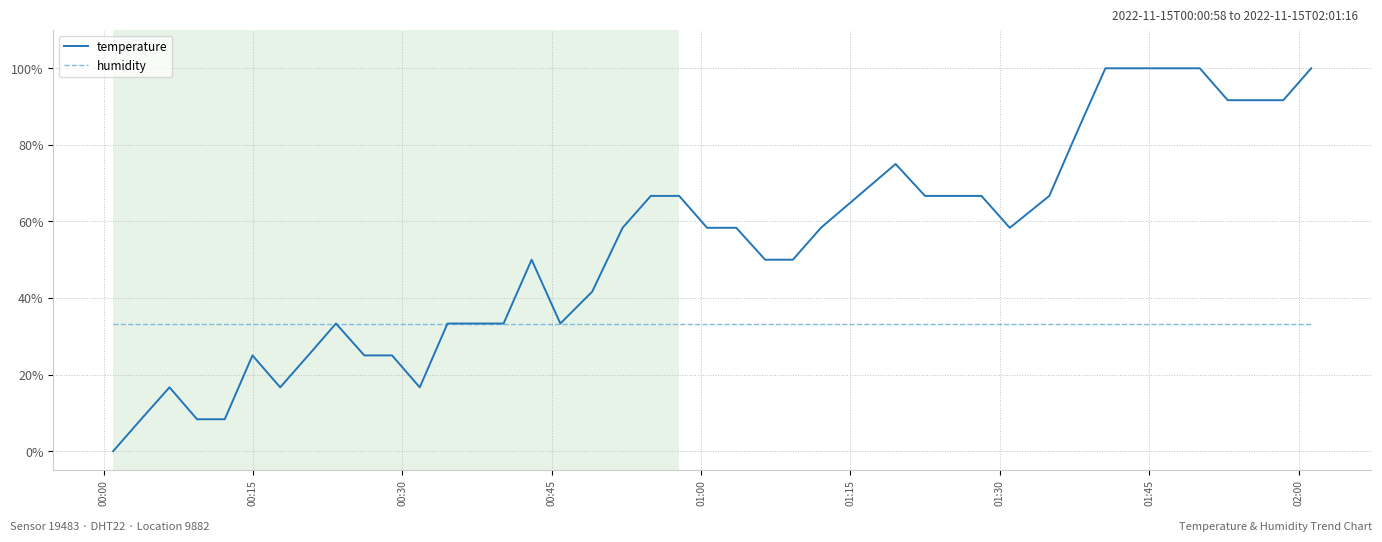

List the series in order of their peak value, highest first.

temperature, humidity